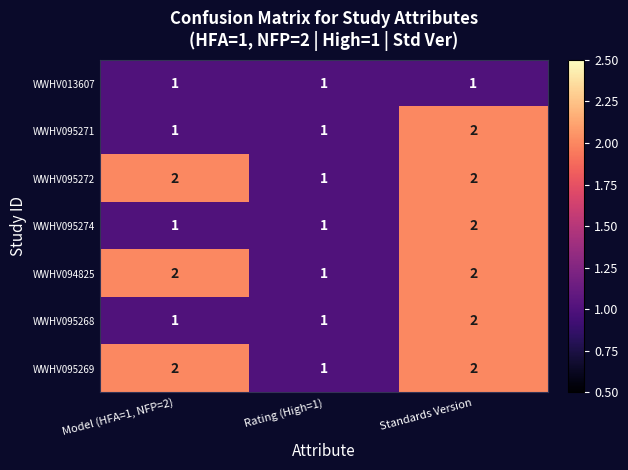

What is the total value across all series at Standards Version?

13